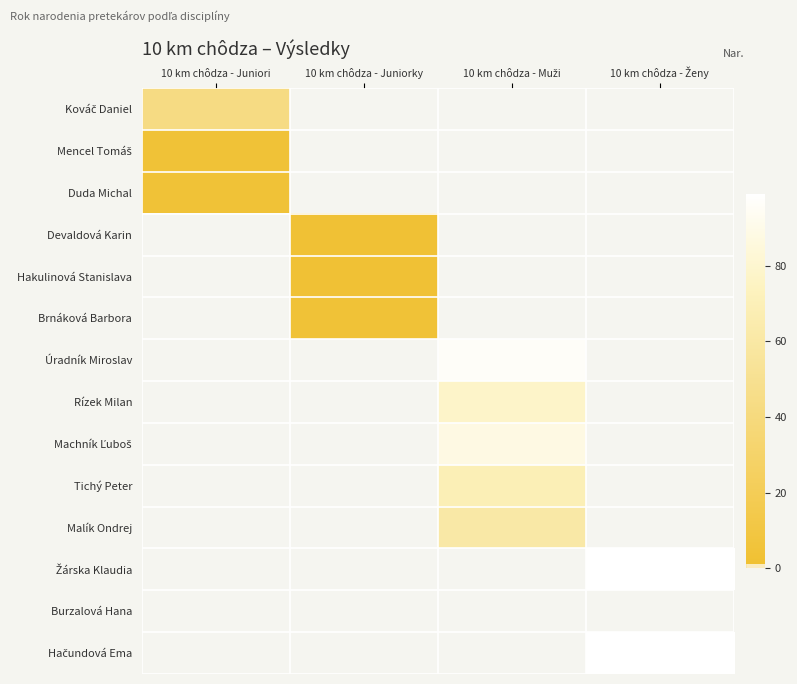

Count the number of categories in the chart.

4